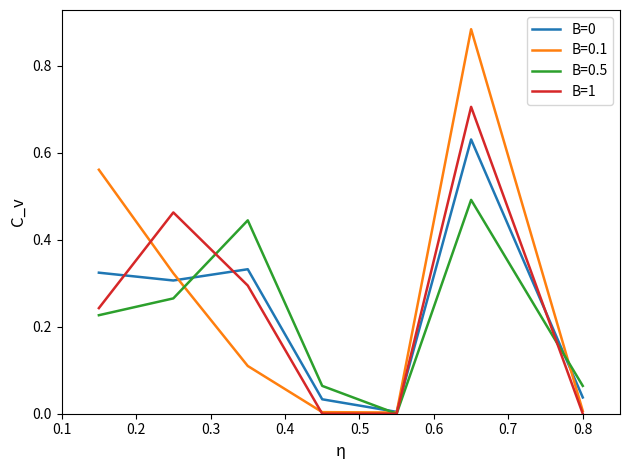

How many intersections are there between B=1 and B=0?

4